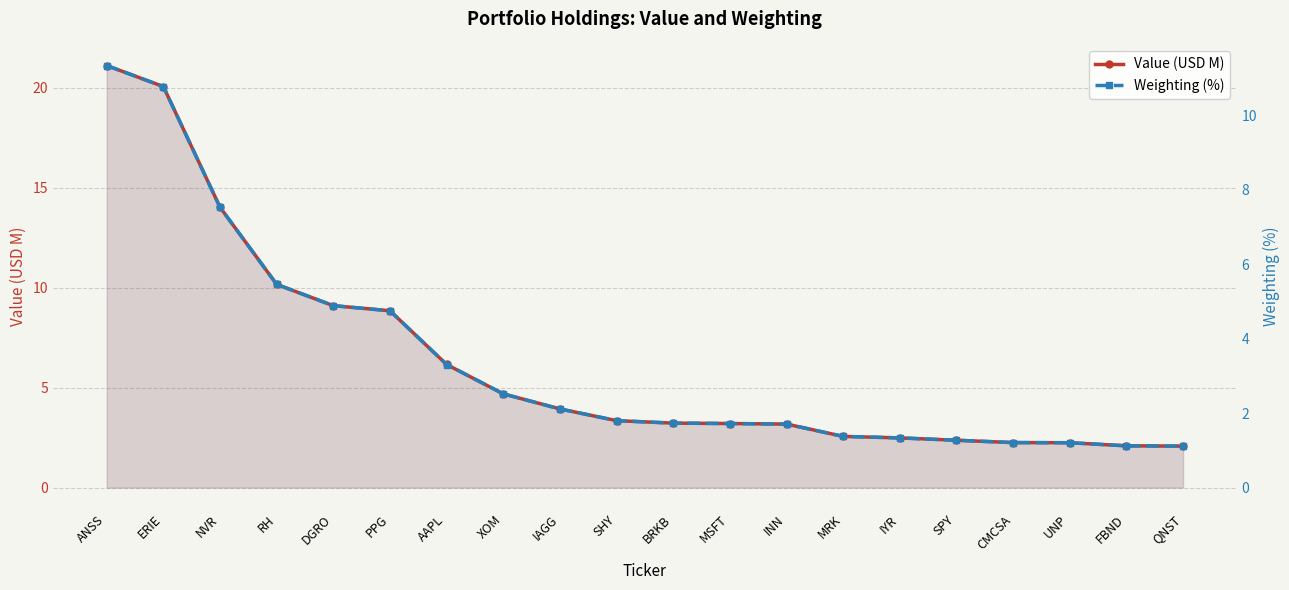

What position from the right is DGRO?

16